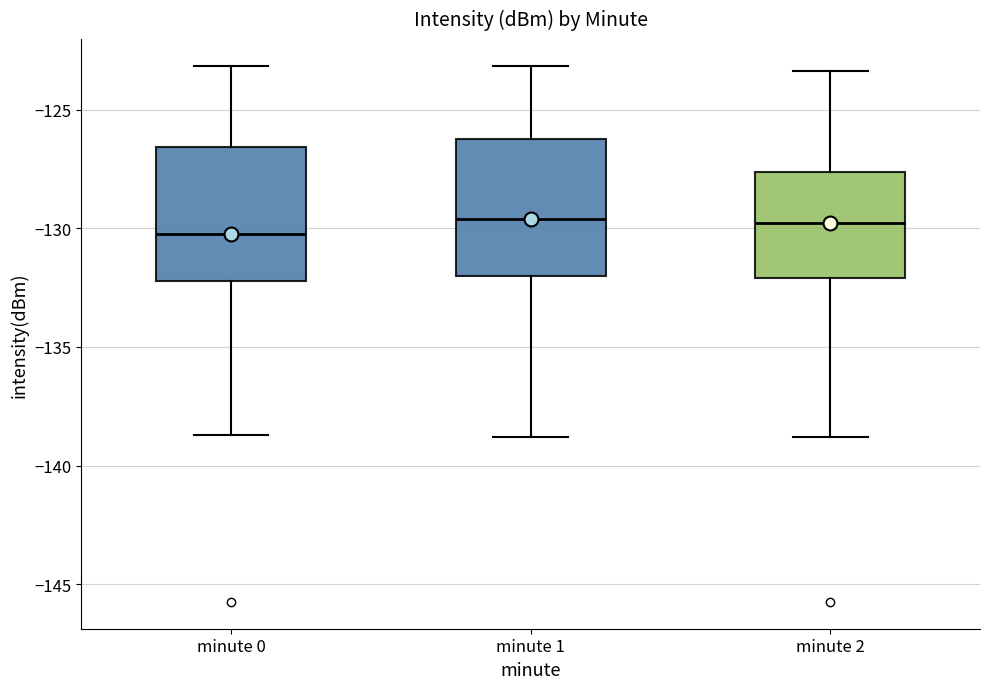

Reading left to right, read every box against the y-axis: the position of its median line, the range the box covers, and the ends of its whiskers. The values are not printed on the chart, so give them approximately, as read against the axis.

minute 0: median -130.0, box -132.0 to -126.5, whiskers -138.5 to -123.0
minute 1: median -129.5, box -132.0 to -126.0, whiskers -139.0 to -123.0
minute 2: median -130.0, box -132.0 to -127.5, whiskers -139.0 to -123.5